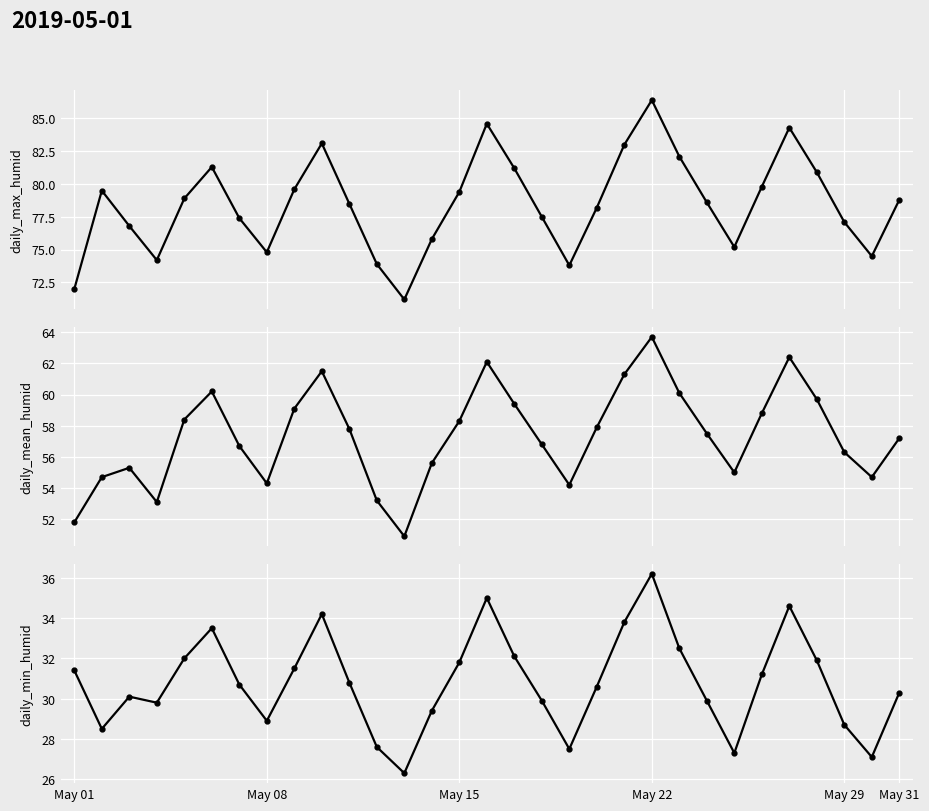

The daily_min_humid series shows 53.9 at 27. True or false?

False